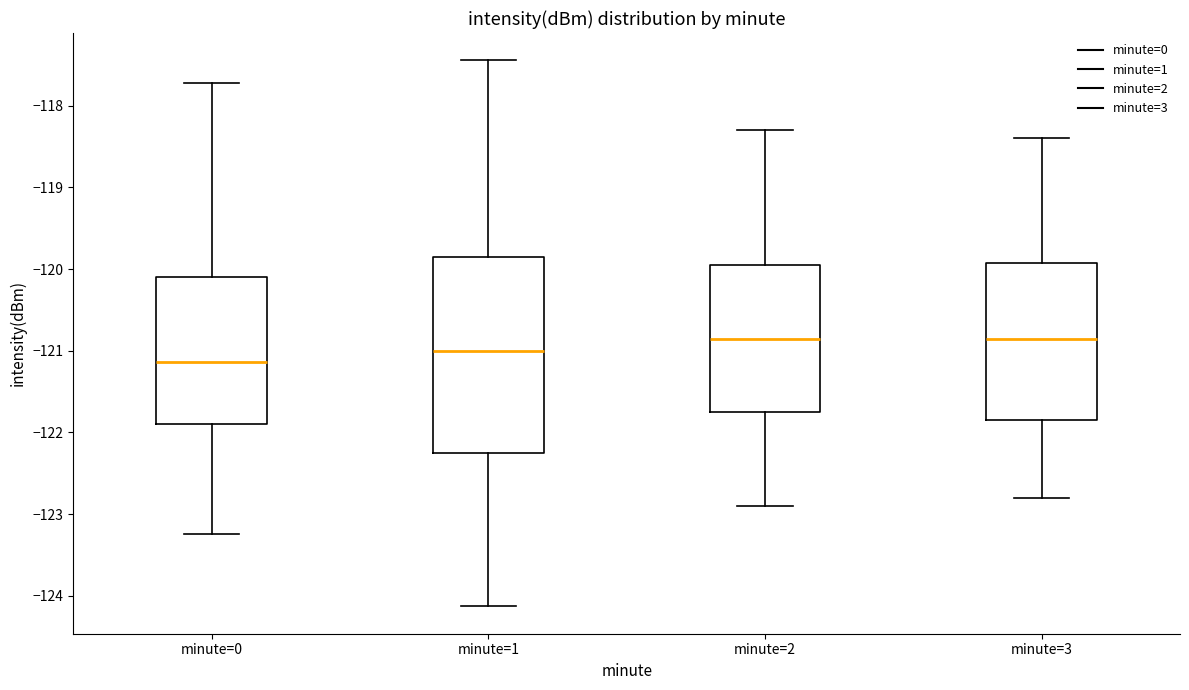

Reading left to right, transcribe this box plot: for each box, give where its median line is, the range the box spans, and where its two whiskers end, as read against the y-axis. The values are not printed on the chart, so give them approximately, as read against the axis.

minute=0: median -121.1, box -121.9 to -120.1, whiskers -123.2 to -117.7
minute=1: median -121.0, box -122.2 to -119.9, whiskers -124.1 to -117.4
minute=2: median -120.8, box -121.7 to -119.9, whiskers -122.9 to -118.3
minute=3: median -120.8, box -121.8 to -119.9, whiskers -122.8 to -118.4